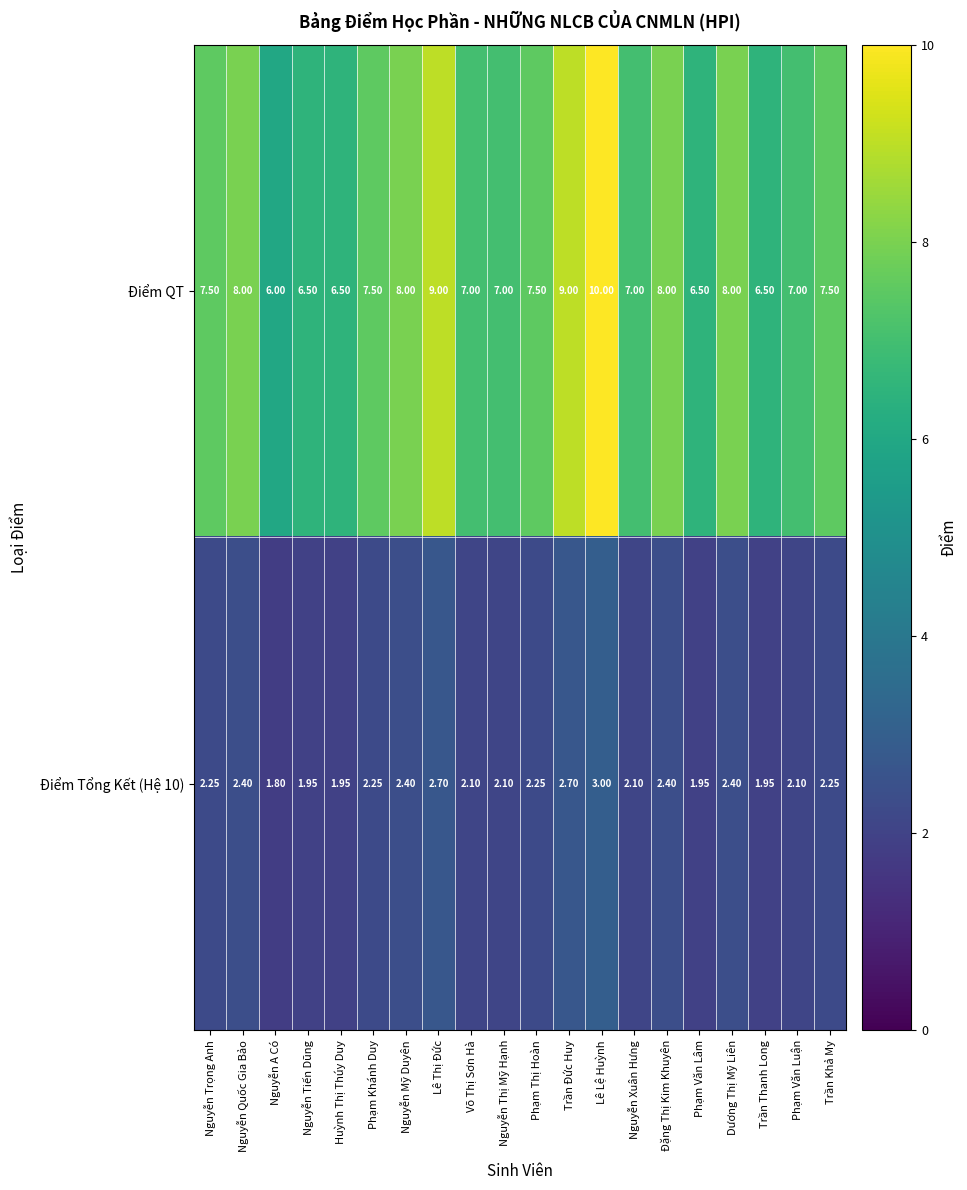

Which category has the lowest value across all series?

Nguyễn A Có